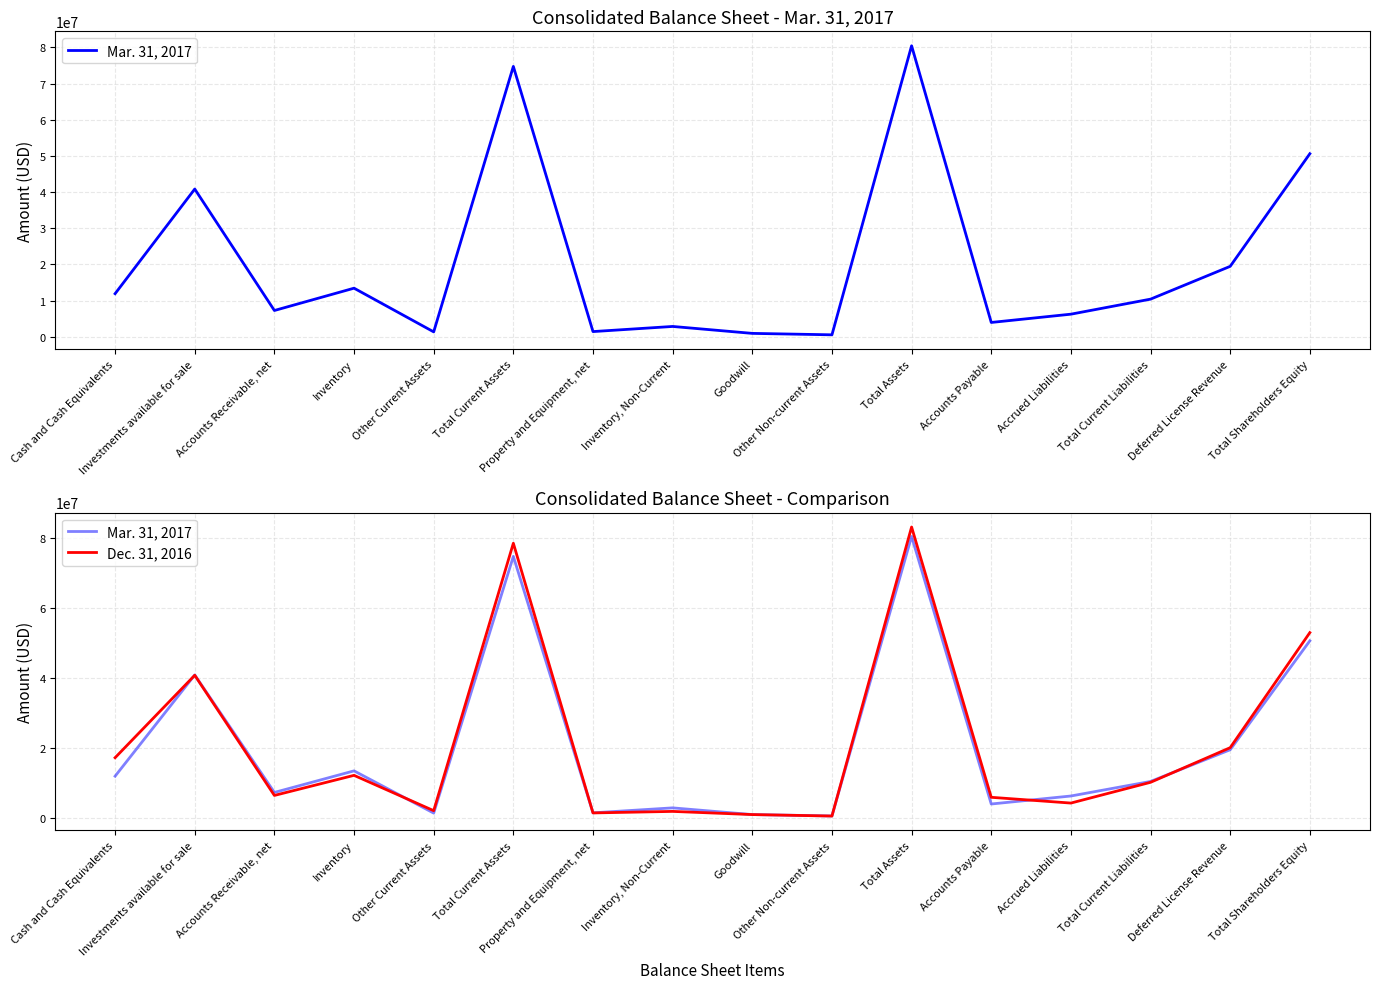

What is the difference between the maximum and minimum values in the Mar. 31, 2017 series?

79932812